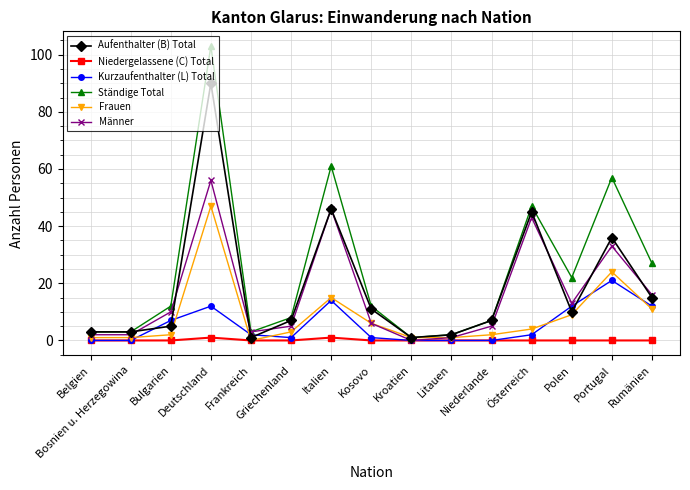

True or false: Frauen has more than 0 points higher than both neighbors.

True